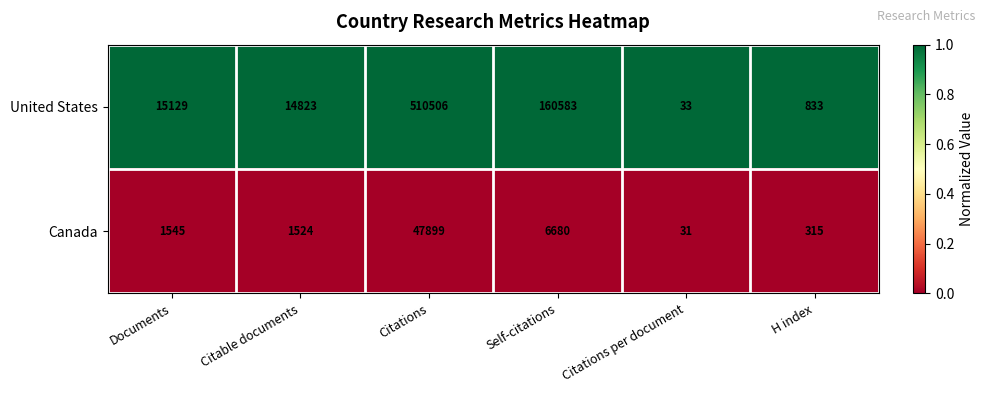

At which category is the sum across all series the highest?

Citations